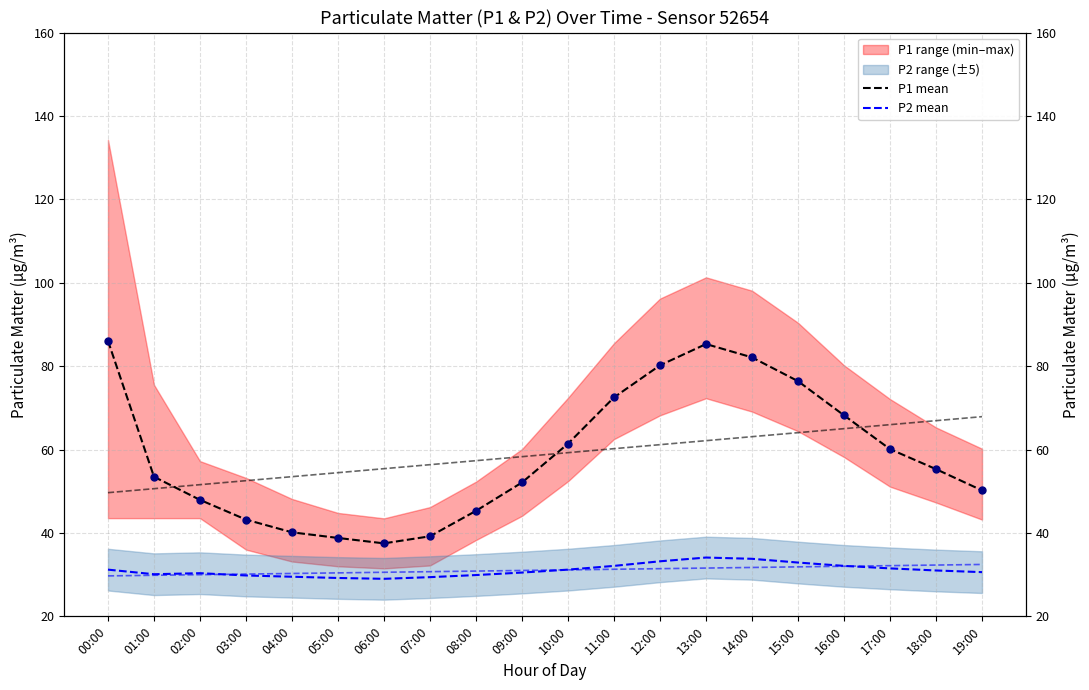

At which category is the sum across all series the highest?

13:00